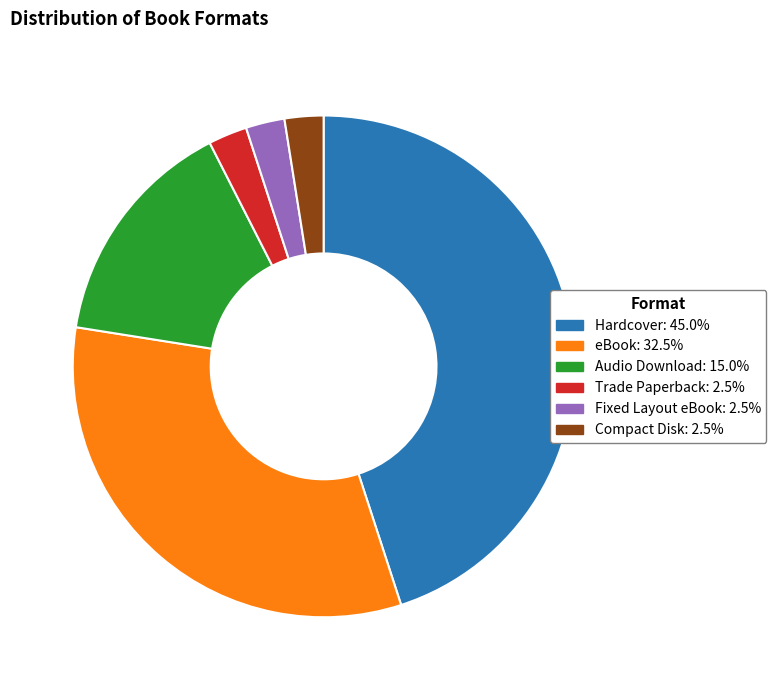

Is there any slice that represents more than half of the pie?

No